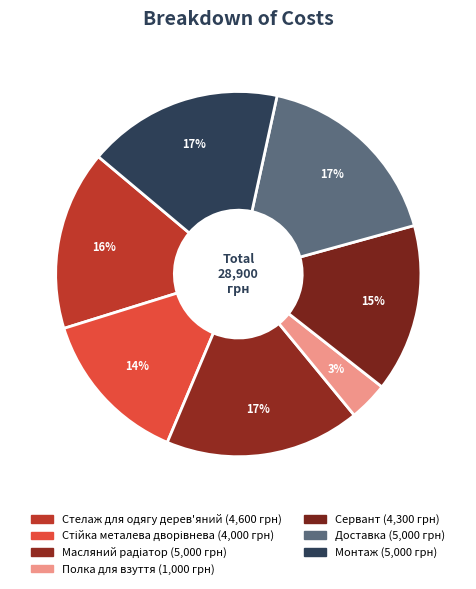

What percentage is the Масляний радіатор slice, to the nearest percent?

17%